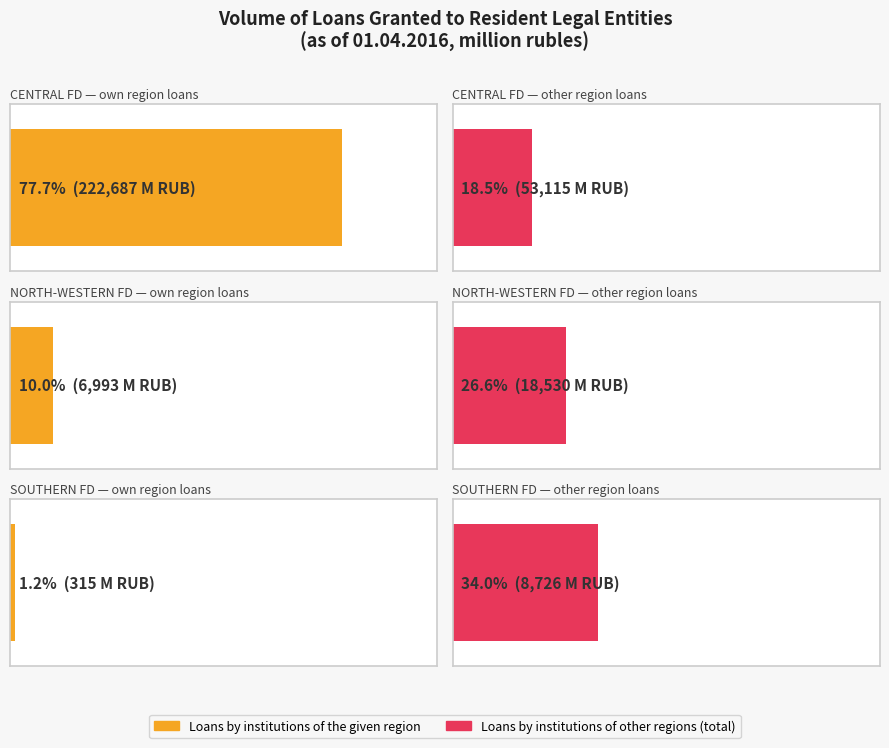

Which label corresponds to the largest value in the chart?

CENTRAL FEDERAL DISTRICT